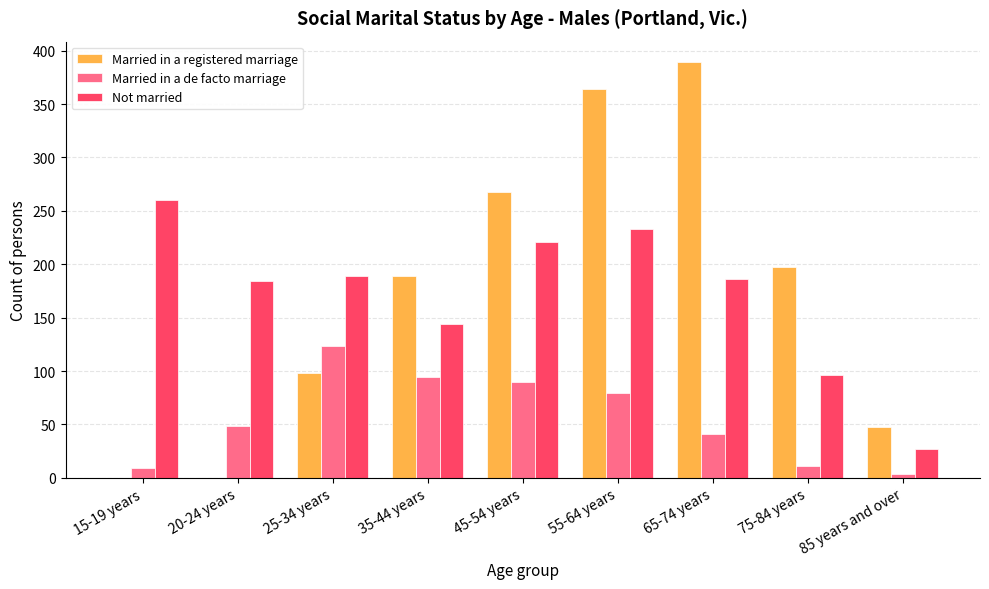

Between 45-54 years and 75-84 years, which series saw the biggest shift?

Not married